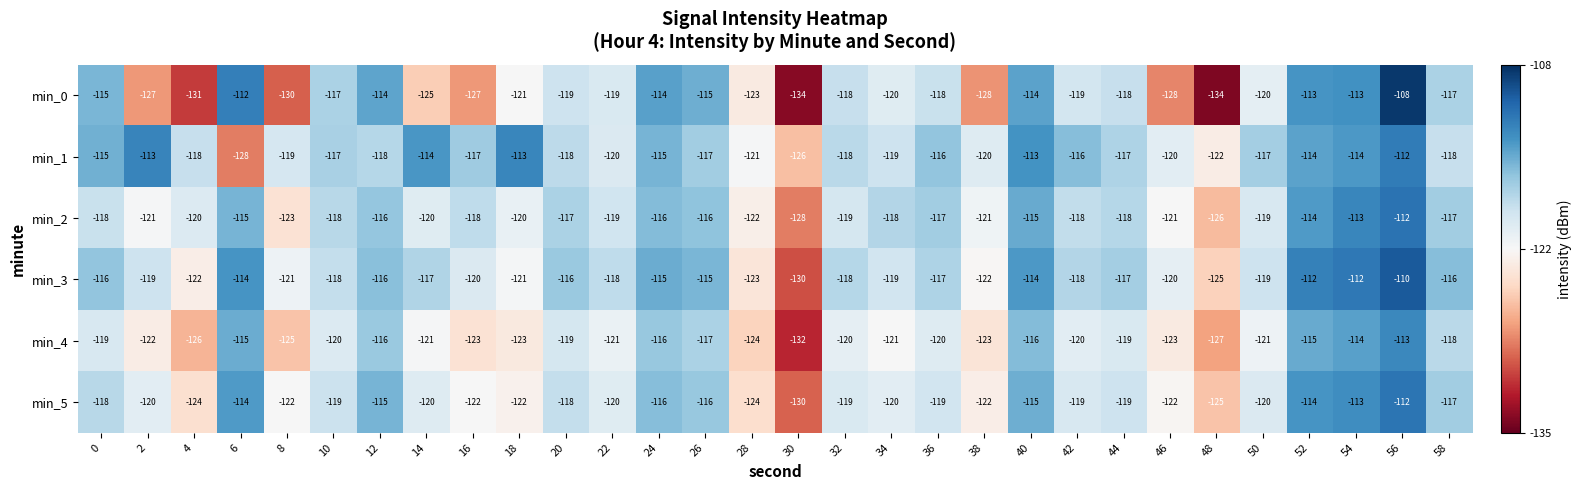

At which category does the chart reach its peak across all series?

56